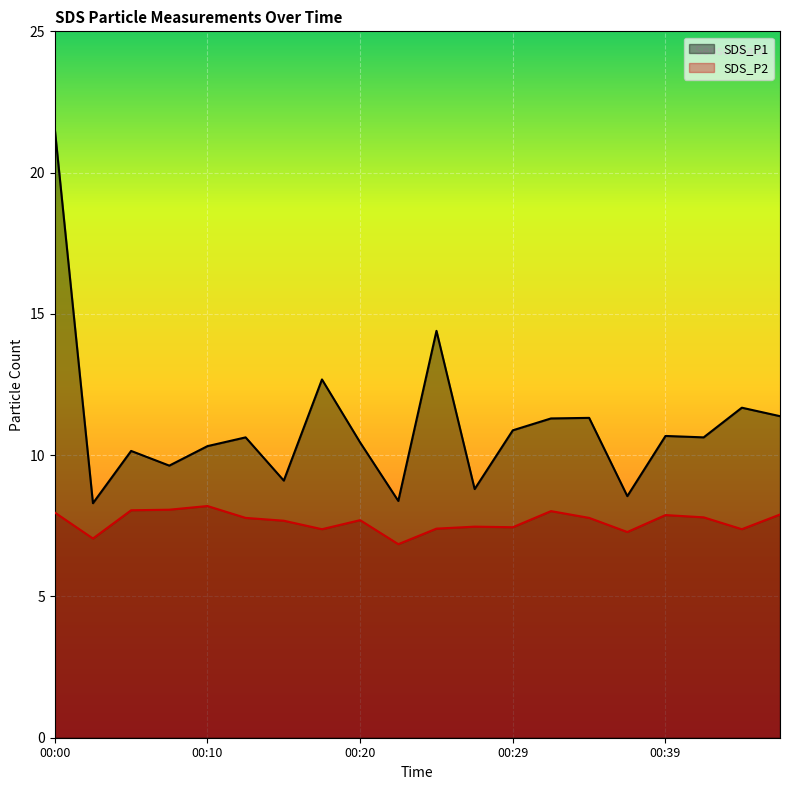

What is the greatest value displayed?

21.6